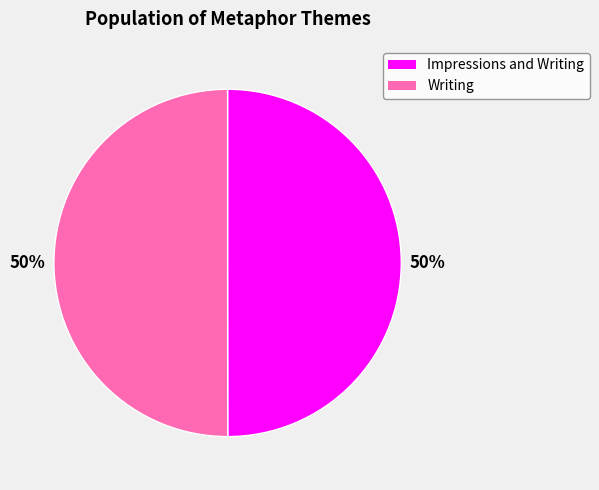

How many segments does this pie chart have?

2